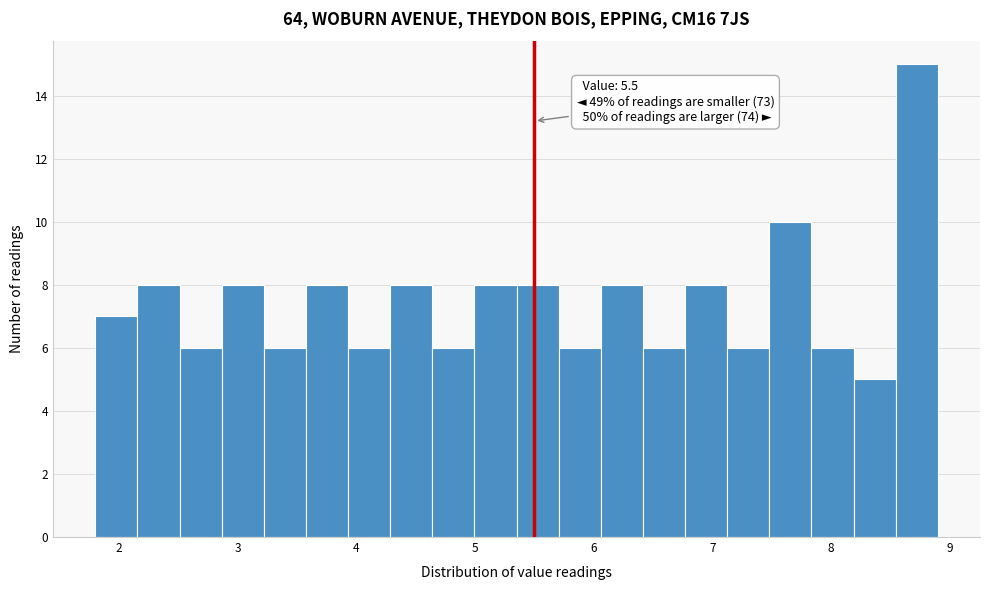

Read against the x-axis, roughly where is the centre of the tallest bar?

8.7